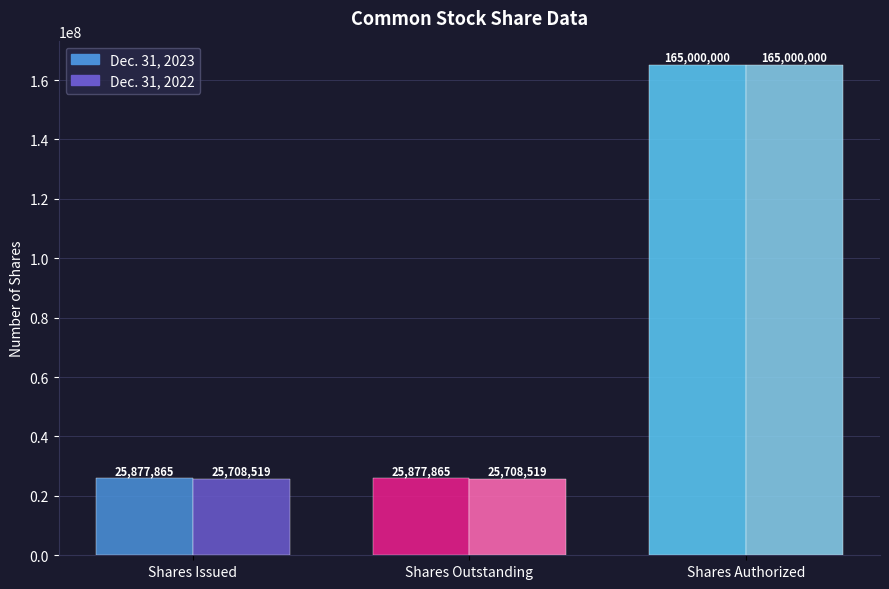

At Shares Outstanding, list the series in order from largest to smallest.

Dec. 31, 2023, Dec. 31, 2022